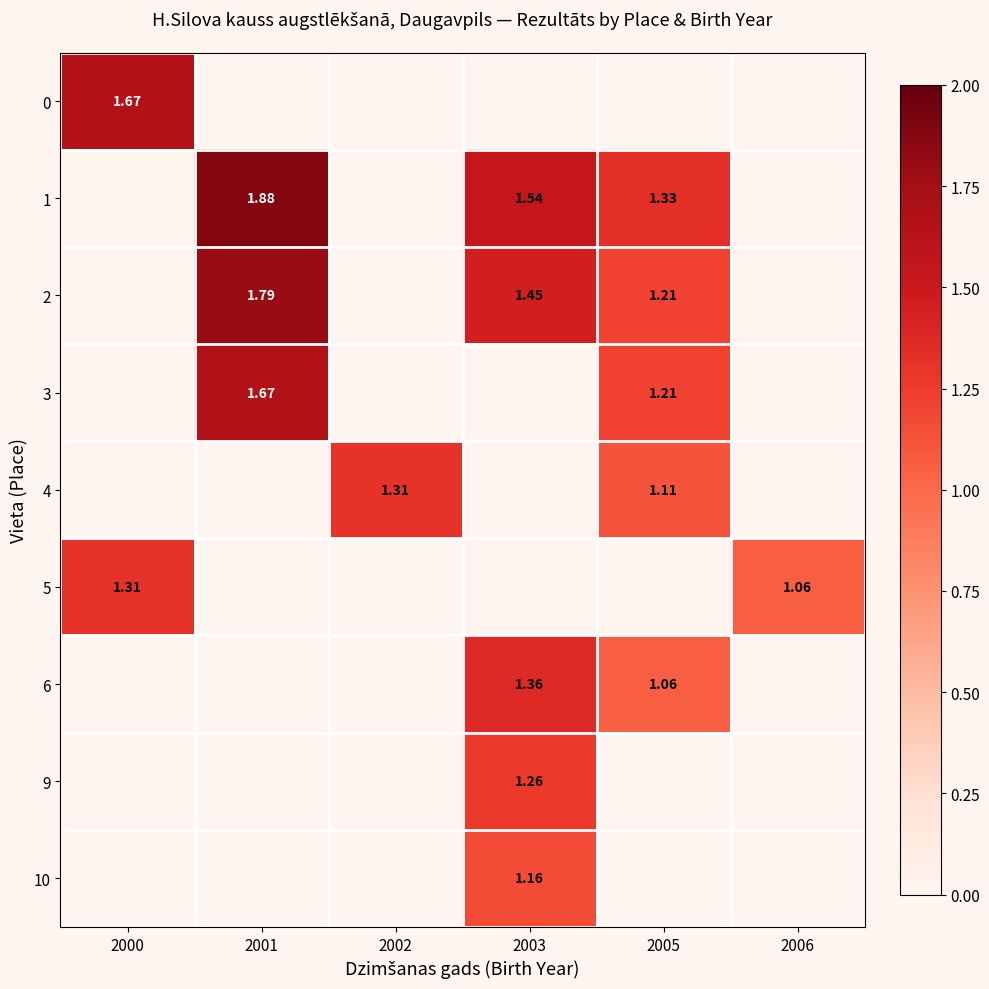

How many values in row_0 are above zero?

1